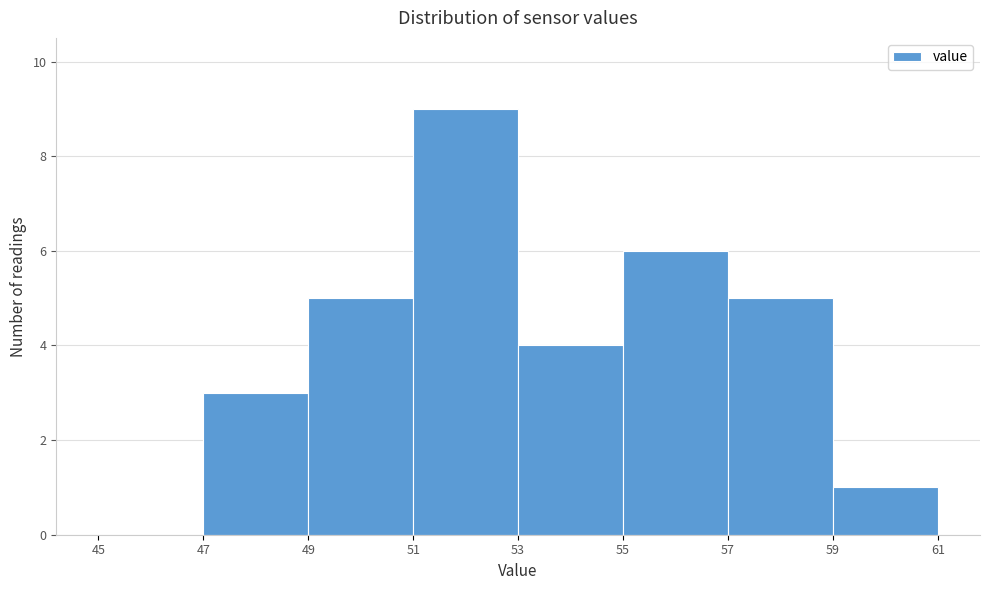

Reading left to right, list every bar in this chart as the range it spans on the x-axis followed by its height. The values are not printed on the chart, so give them approximately, as read against the axis.

45 to 47: 0
47 to 49: 3
49 to 51: 5
51 to 53: 9
53 to 55: 4
55 to 57: 6
57 to 59: 5
59 to 61: 1